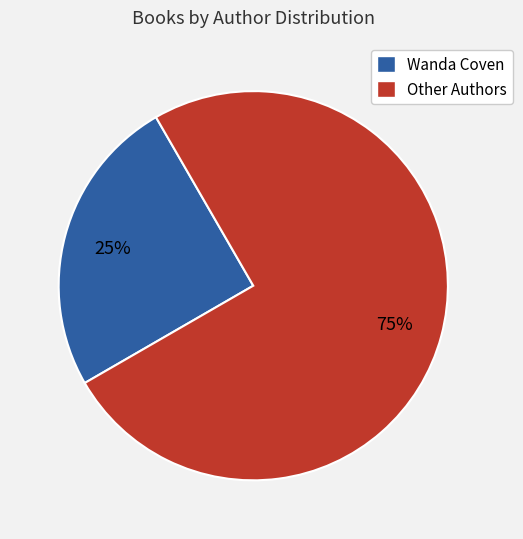

Between Other Authors and Wanda Coven, which is larger?

Other Authors